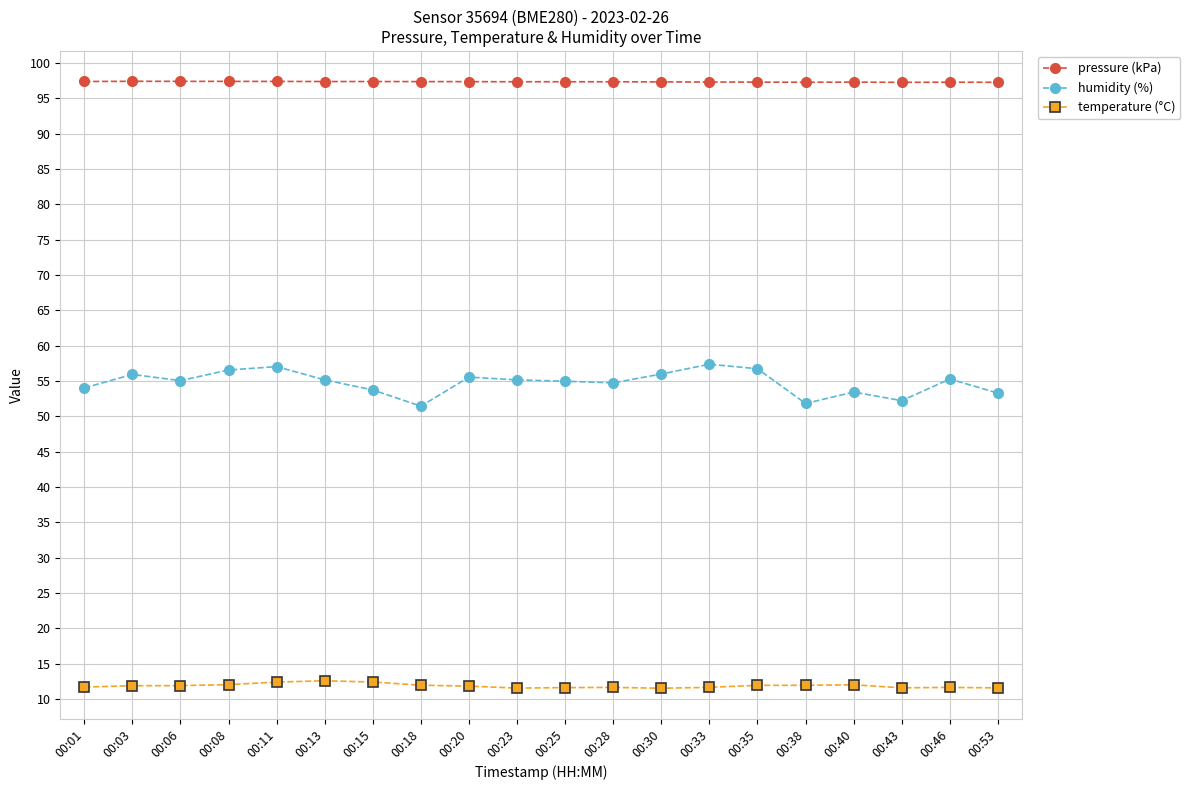

Rank the series by their maximum value, from lowest to highest.

temperature (°C), humidity (%), pressure (kPa)